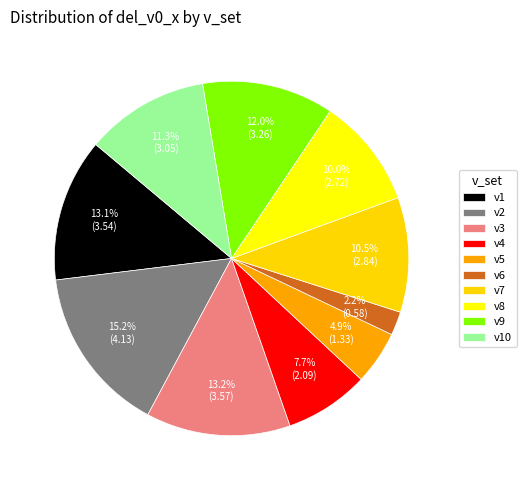

What is the smallest slice in the pie chart?

v6